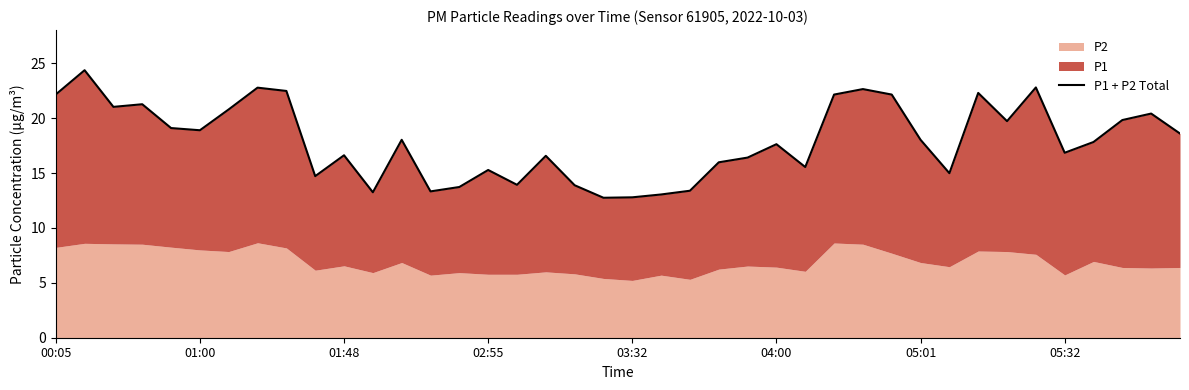

What is the average value?

18.0